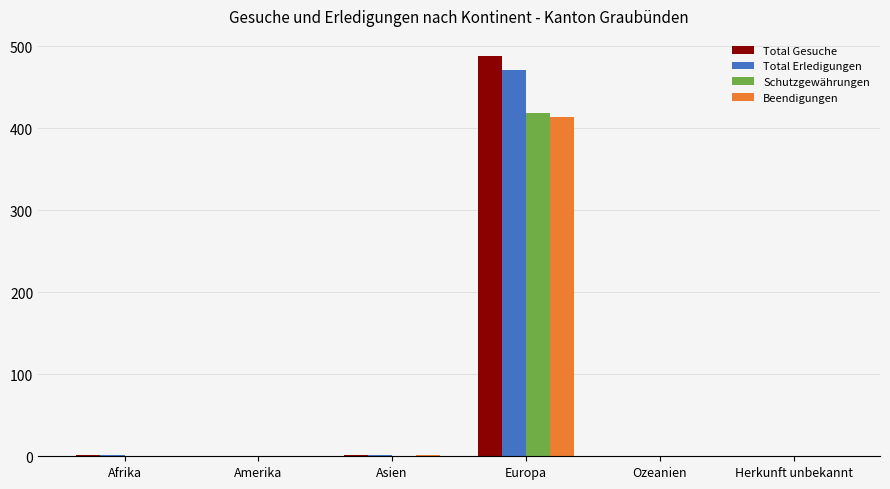

What is the greatest value displayed?

488